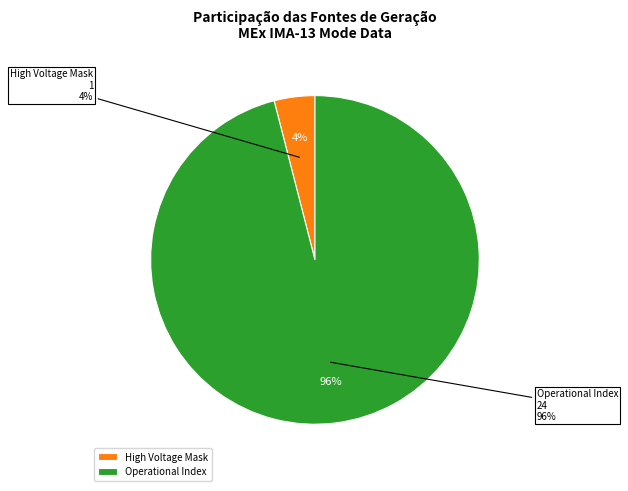

Does any single category account for the majority?

Yes